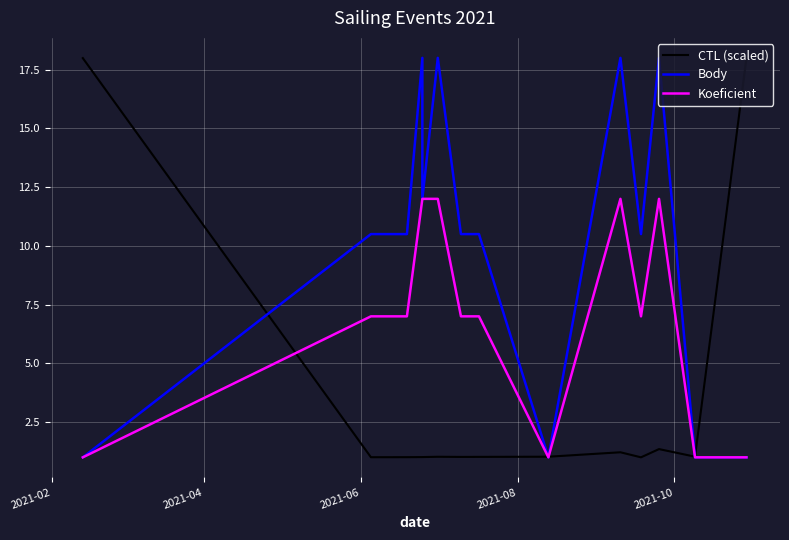

How many times do Body and CTL (scaled) cross each other?

4